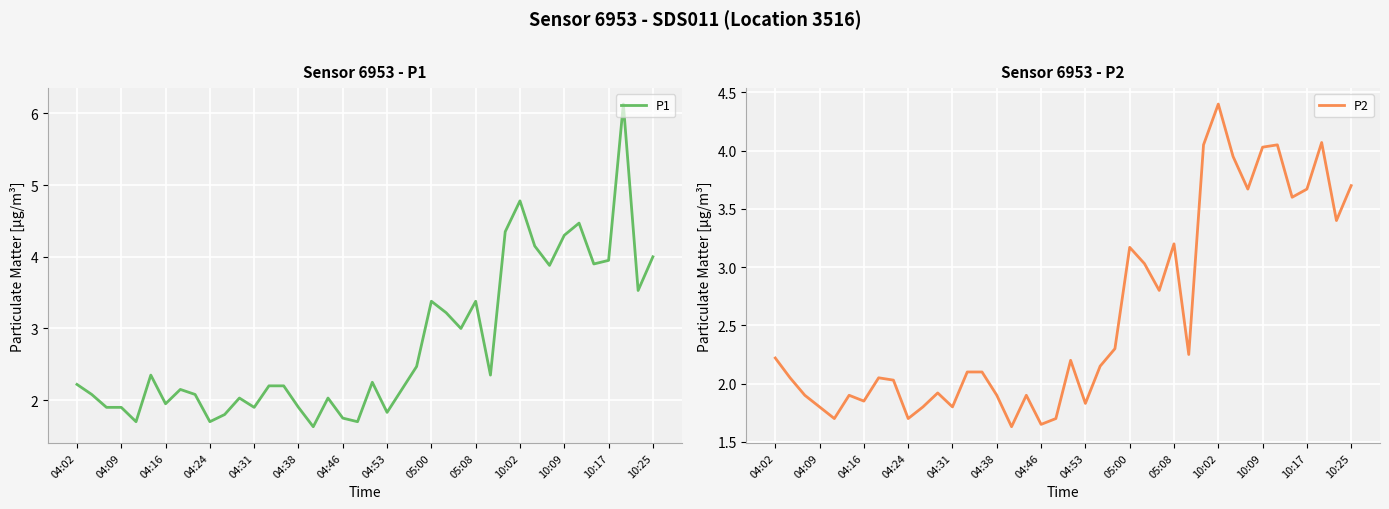

How many lines are shown in the chart?

2